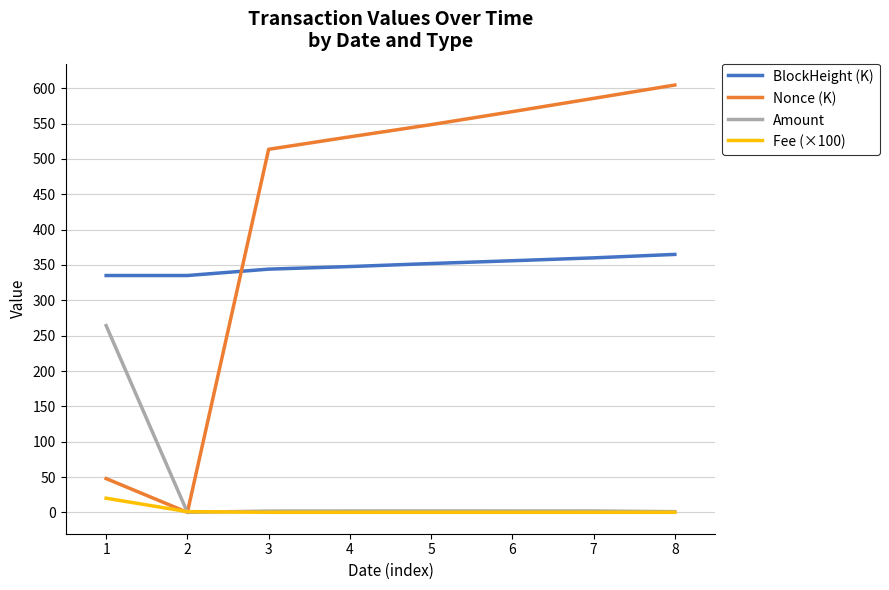

How many values in the Nonce (K) series exceed 548?

4